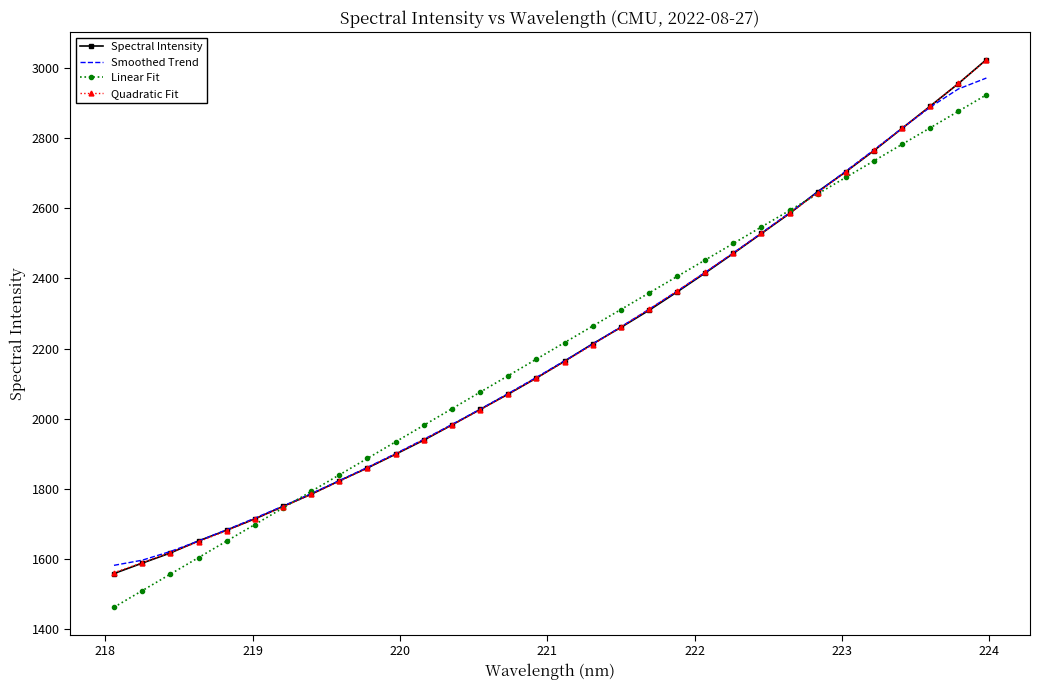

Which series has the widest spread of values?

Spectral Intensity